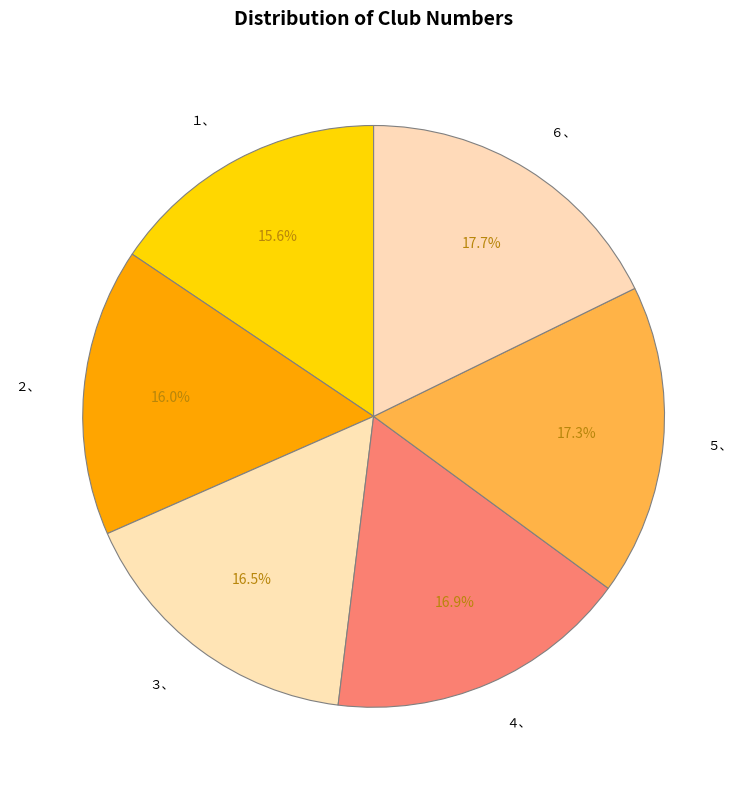

What is the ratio of the value at ６、 to the value at １、?

1.1